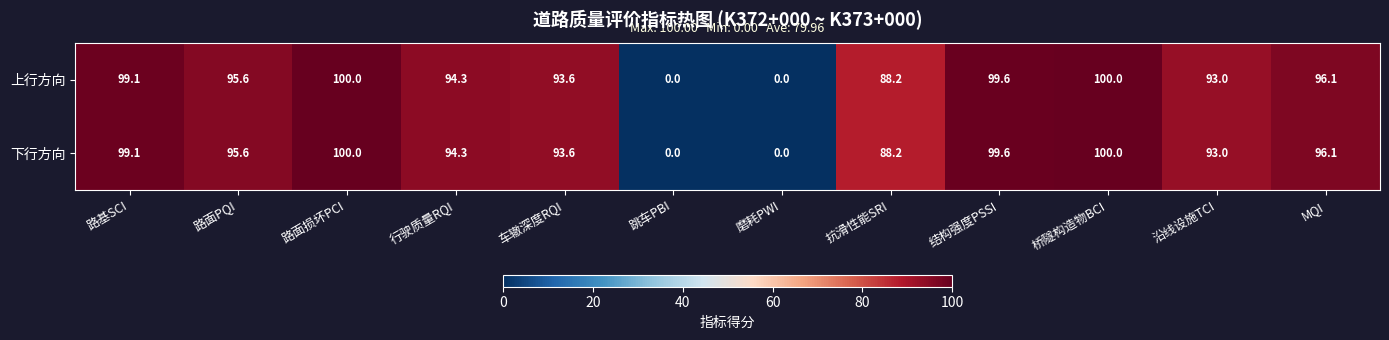

What is the maximum value shown in the chart?

100.0